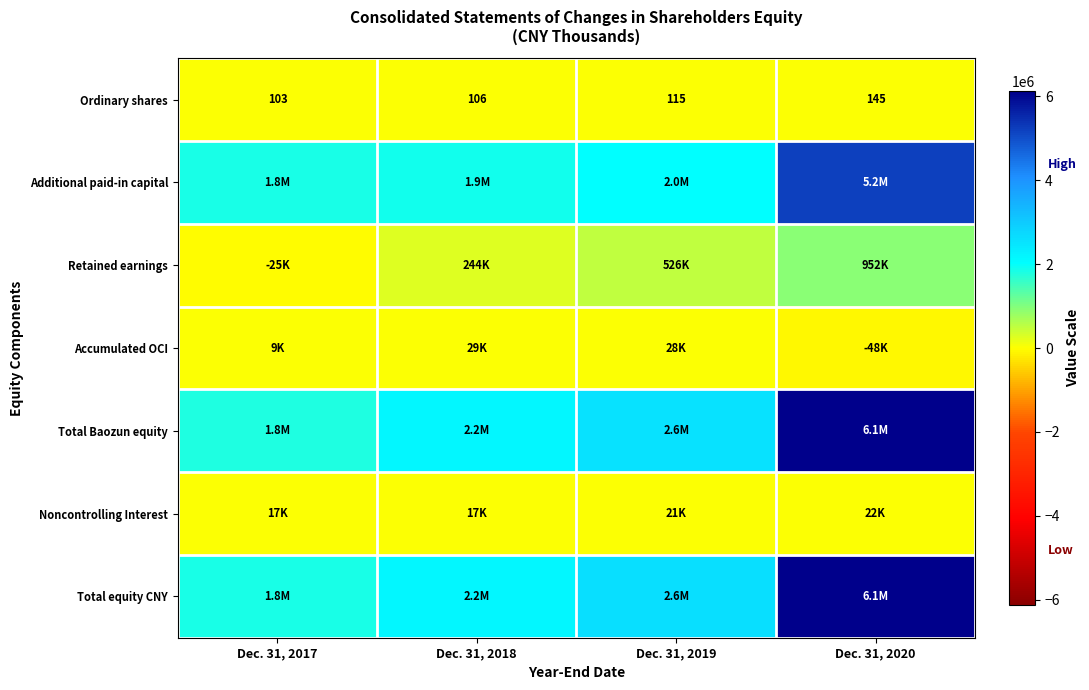

Which label corresponds to the largest value in the chart?

Dec. 31, 2020